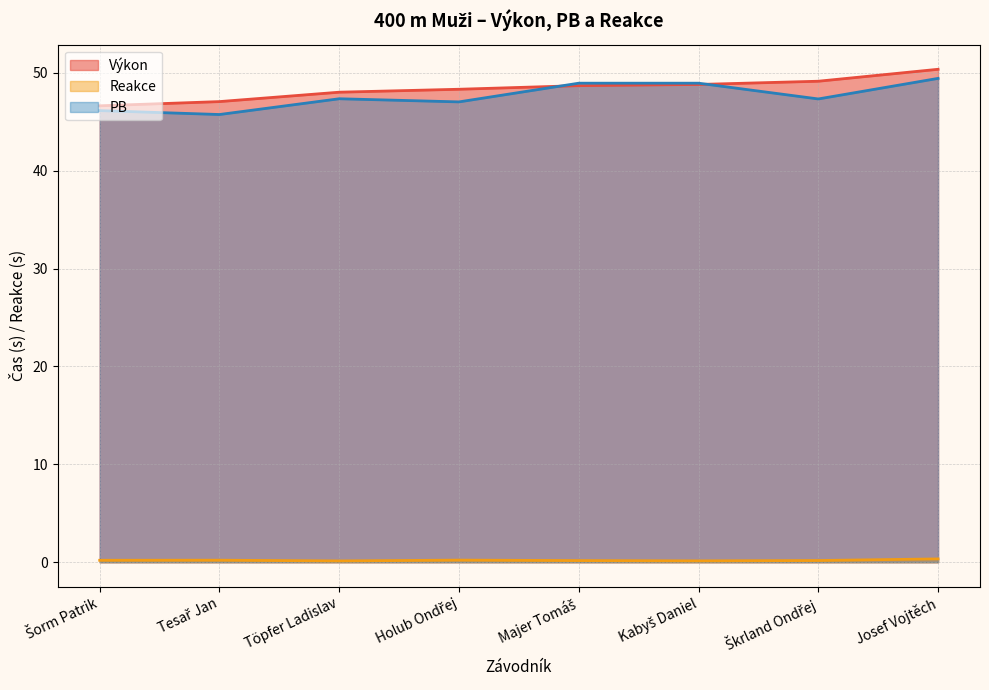

What is the difference between the maximum and minimum values in the Reakce series?

0.2